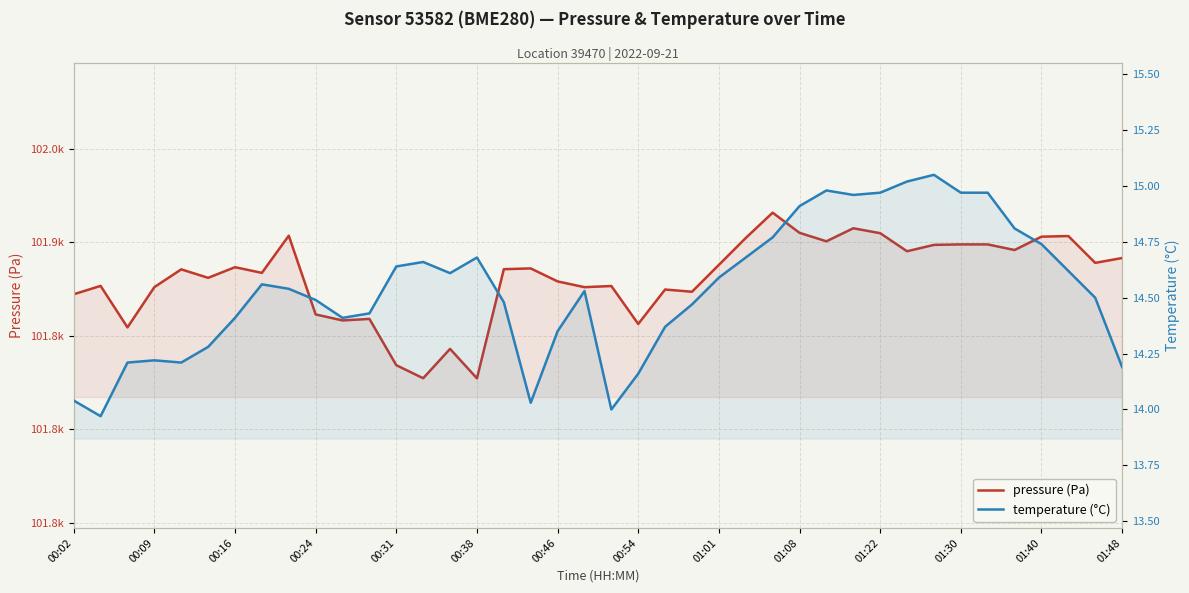

What is the maximum value shown in the chart?

101915.7